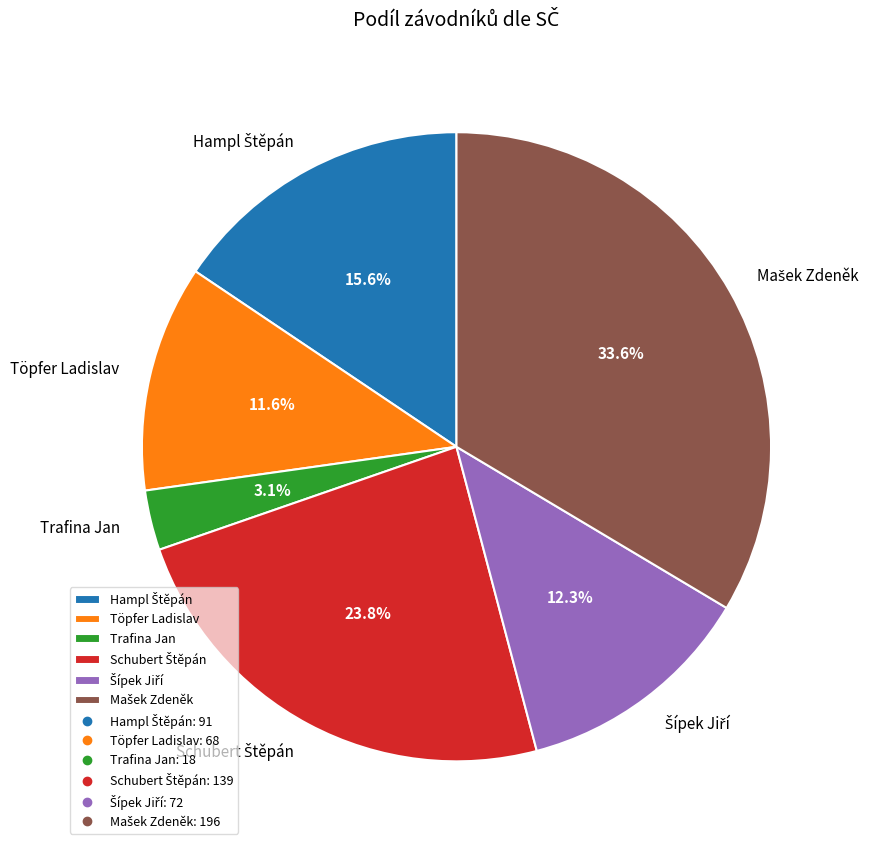

Which slice is the smallest?

Trafina Jan